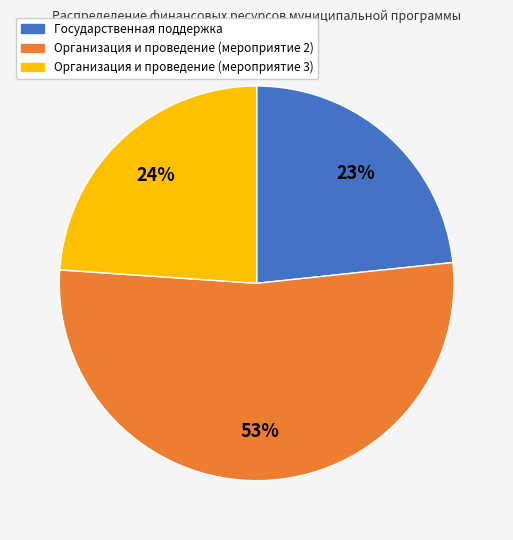

To the nearest percent, what percentage of the pie is Организация и проведение (мероприятие 2)?

53%